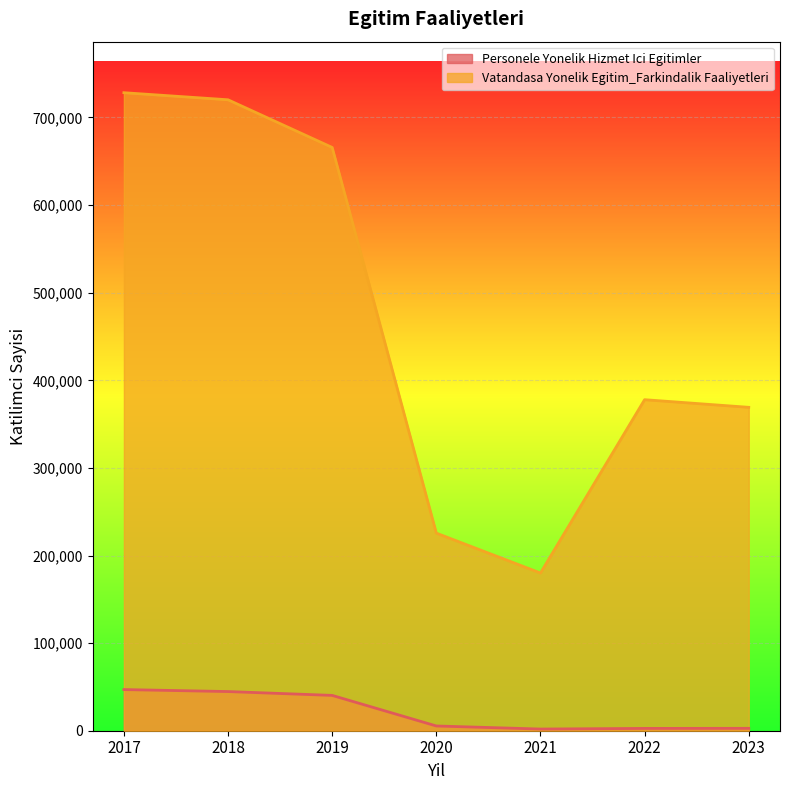

List the series in order of their peak value, lowest first.

Personele Yonelik Hizmet Ici Egitimler, Vatandasa Yonelik Egitim_Farkindalik Faaliyetleri